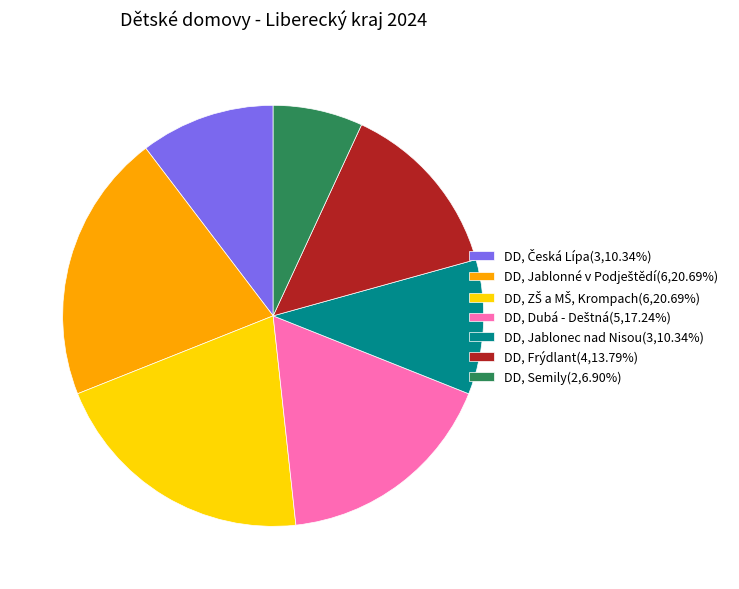

How many segments does this pie chart have?

7